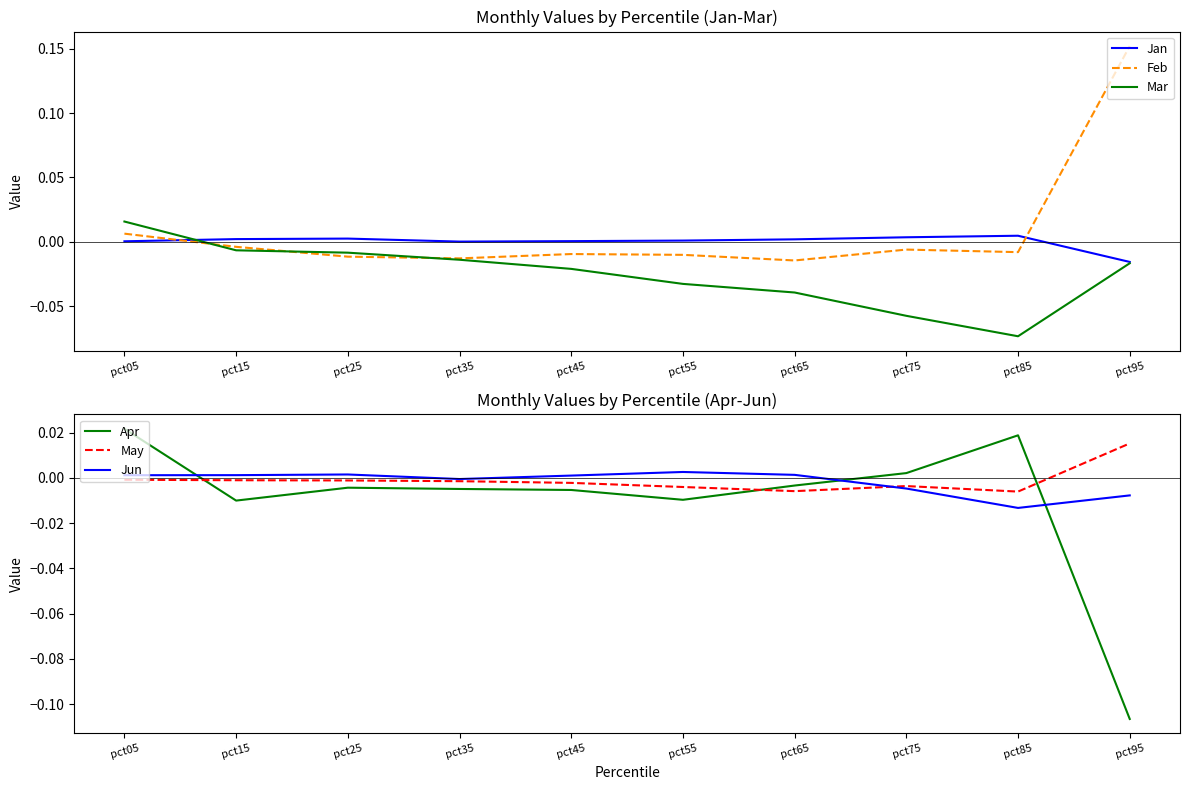

Which series has the largest total across all categories?

Feb